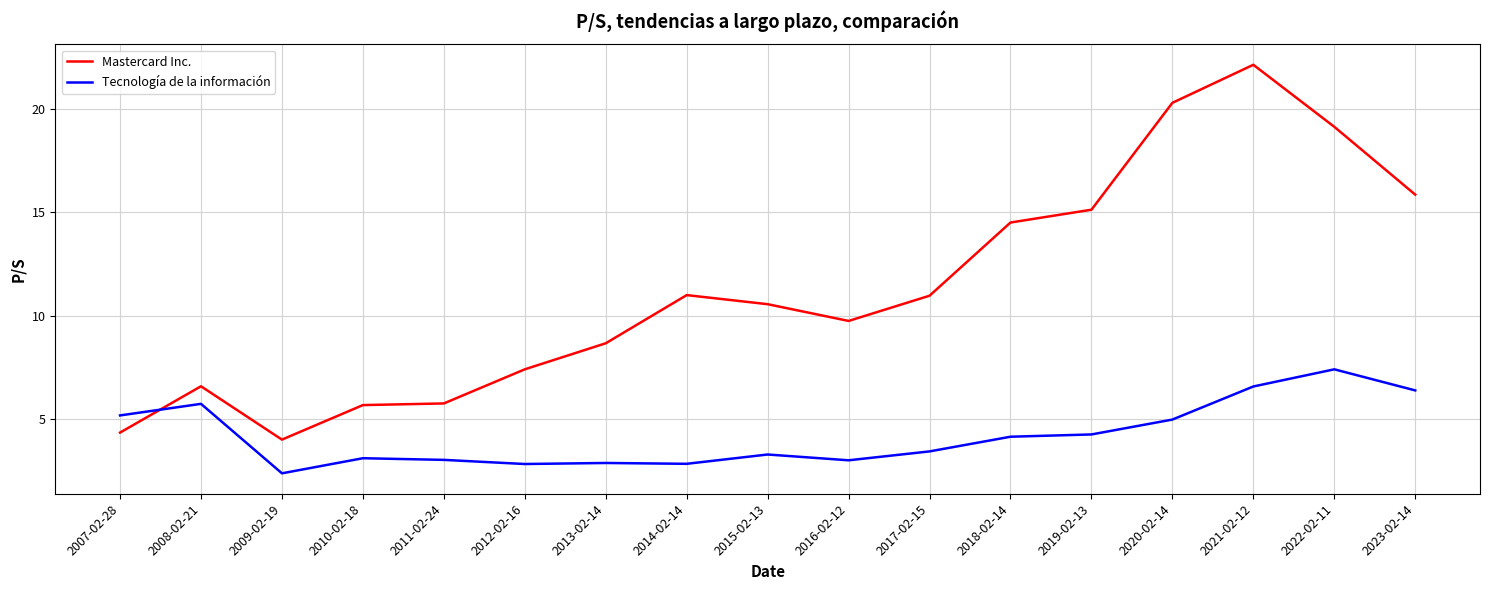

Which category has the lowest value in the Mastercard Inc. series?

2009-02-19